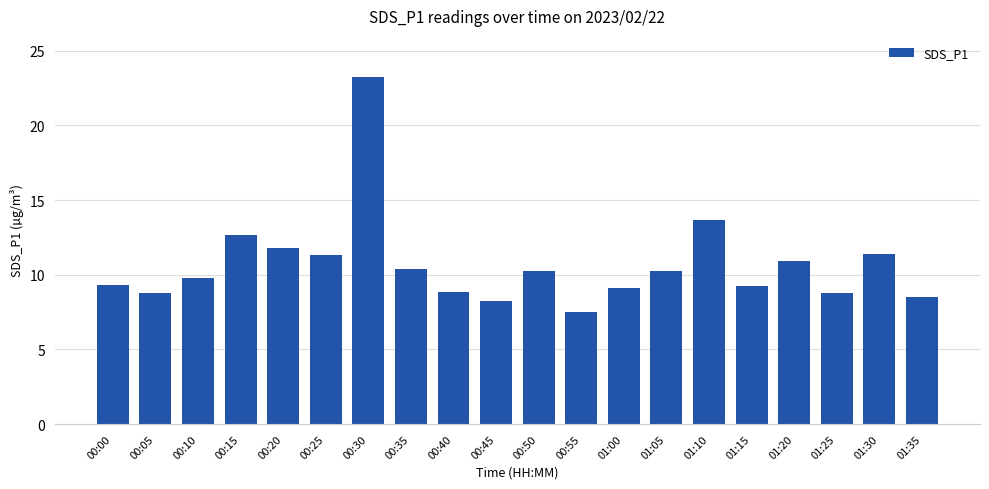

At which label is the value closest to 15?

01:10